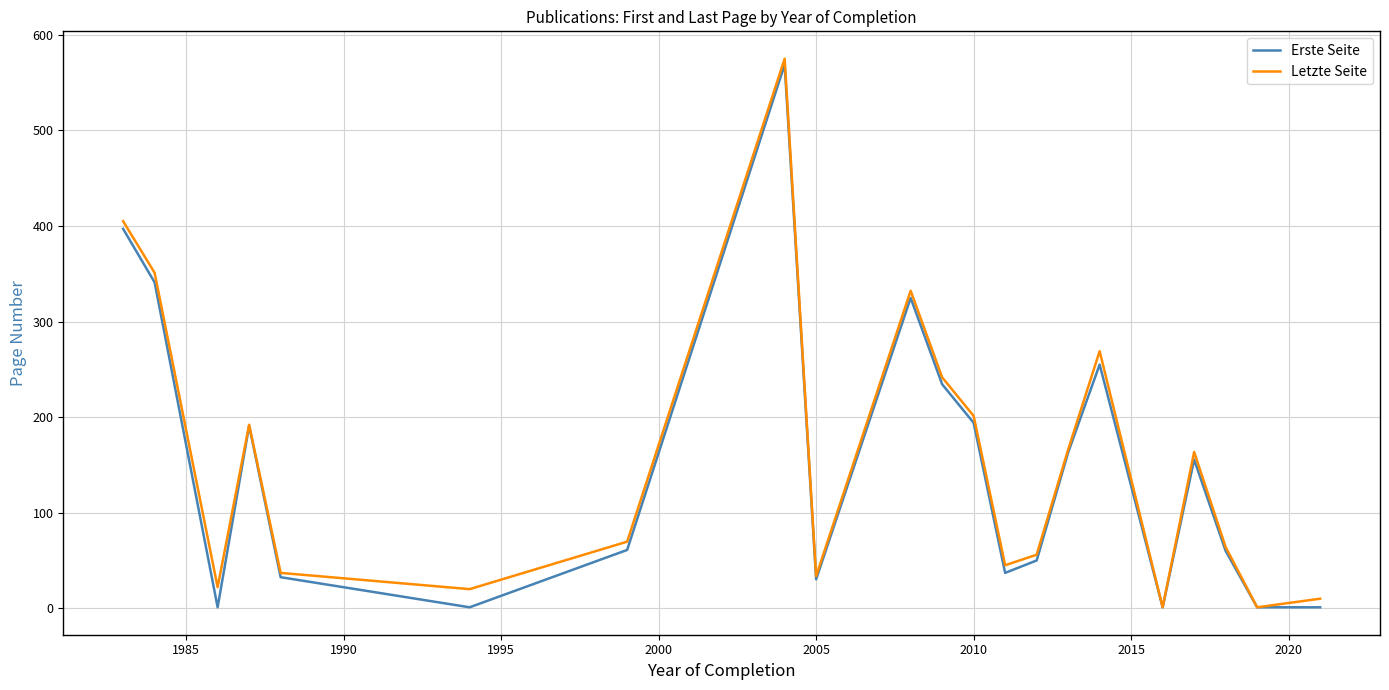

Rank the series by their average value, from highest to lowest.

Letzte Seite, Erste Seite